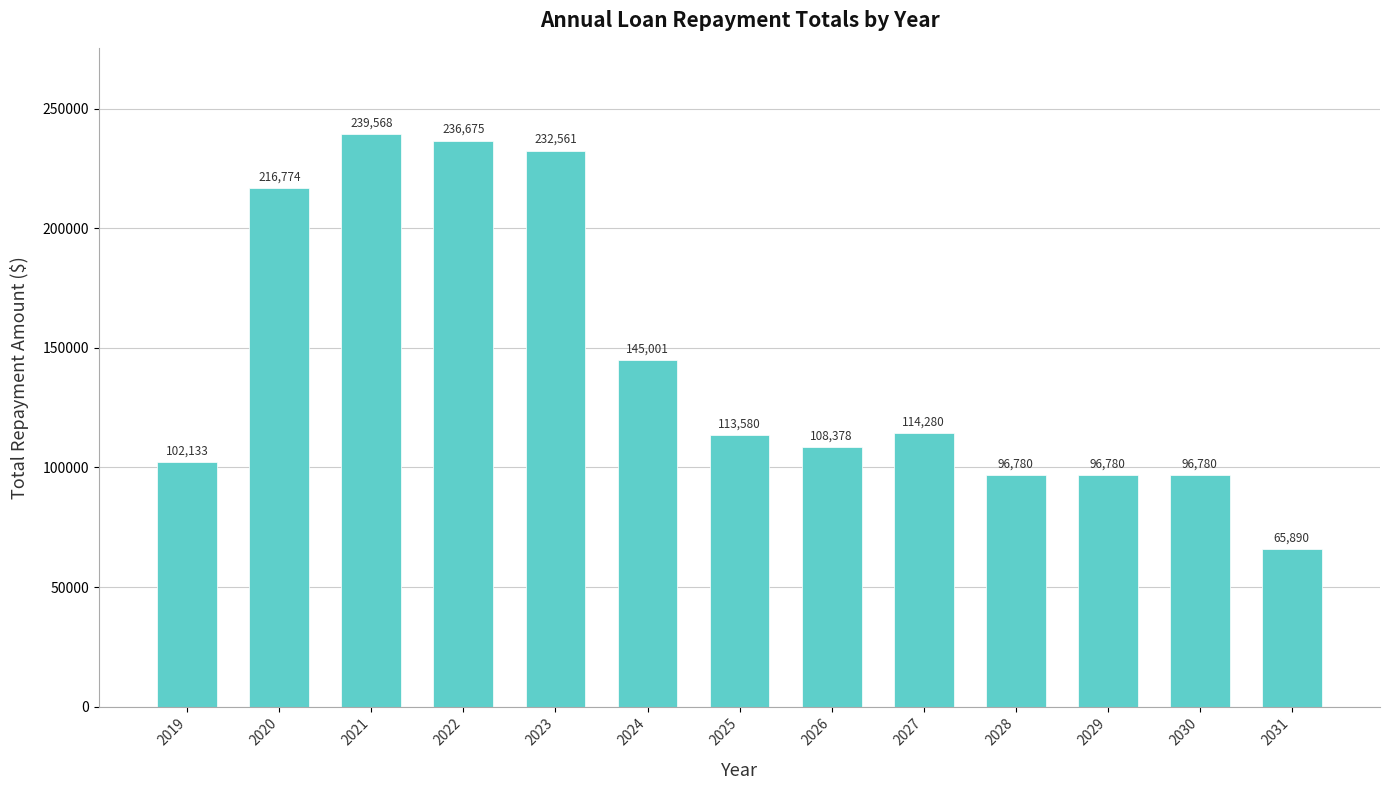

Approximately how many times larger is the value at 2027 compared to 2024?

0.8